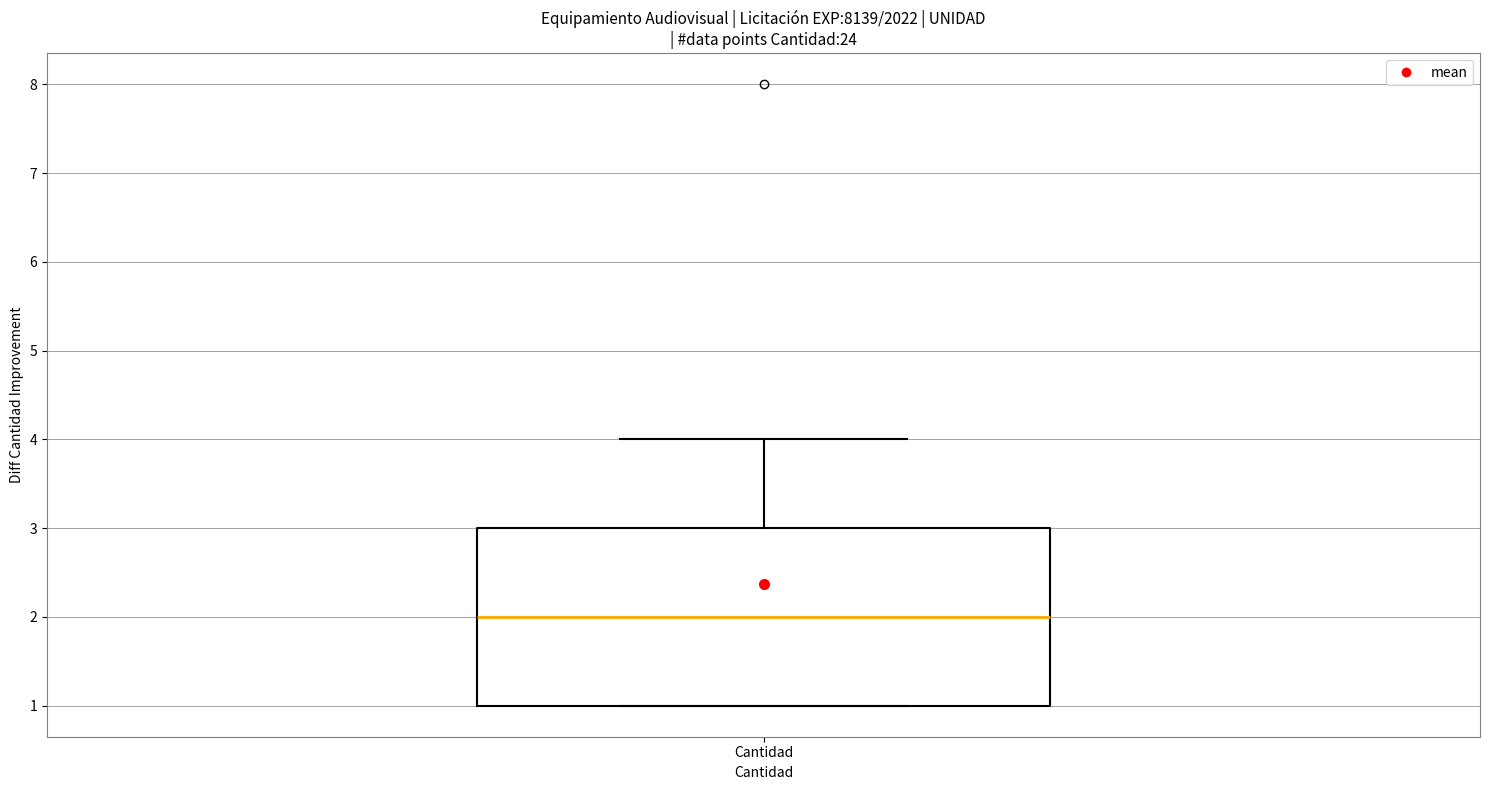

Read this box plot against the y-axis: the position of the median line, the range covered by the box, and the ends of both whiskers. The values are not printed on the chart, so give them approximately, as read against the axis.

median 2, box 1 to 3, whiskers 1 to 4